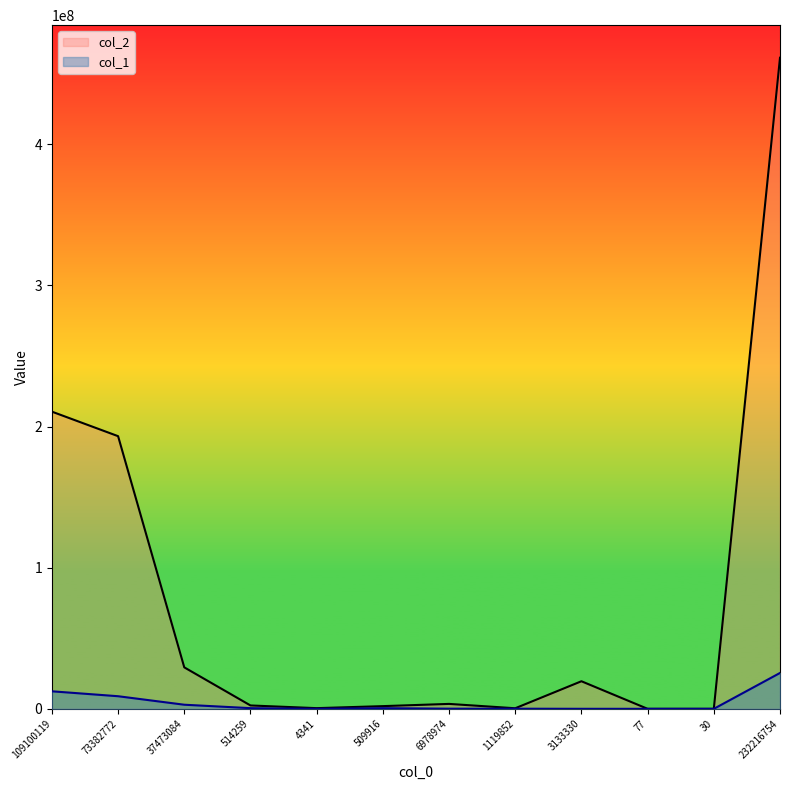

Which series has the largest range (max minus min)?

col_2